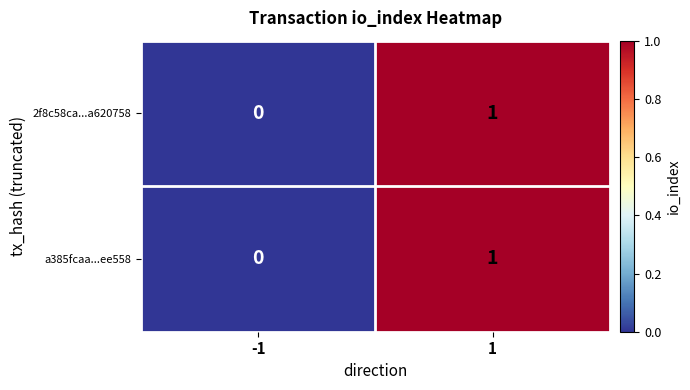

List the labels in order of a385fcaa...ee558 value, smallest first.

-1, 1